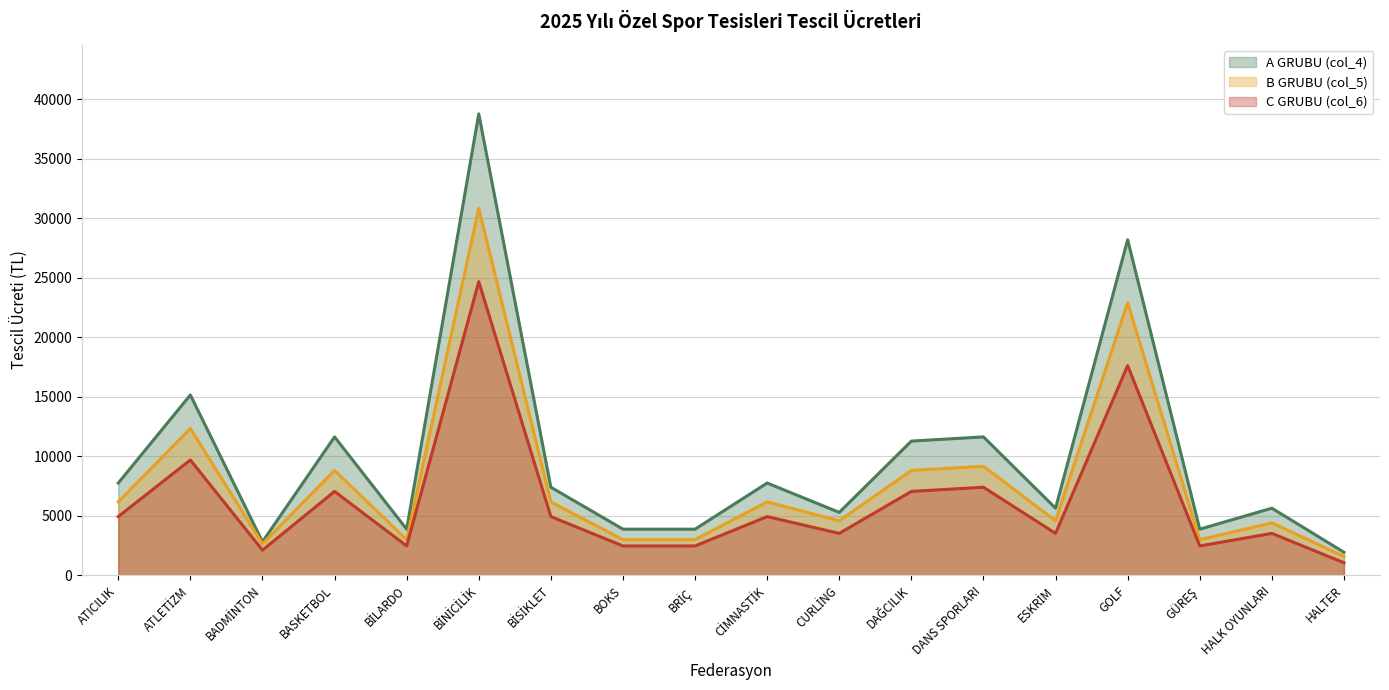

True or false: C GRUBU (col_6) and A GRUBU (col_4) cross at least once.

False